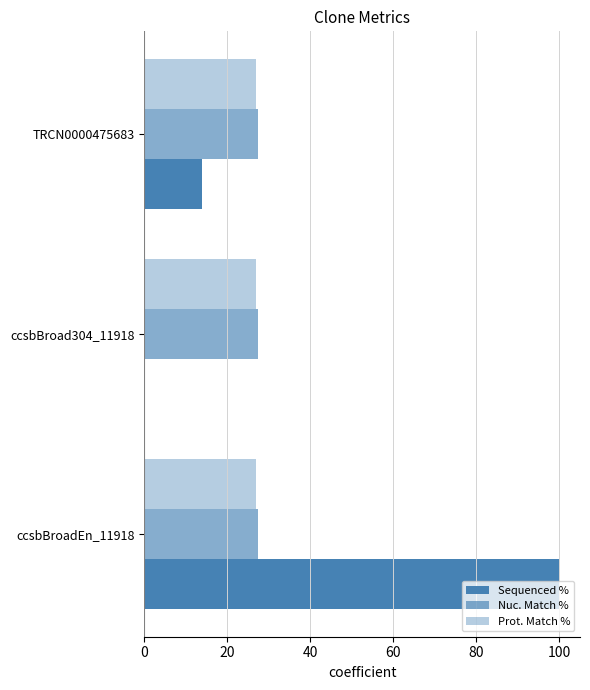

Count the number of data series in this chart.

3